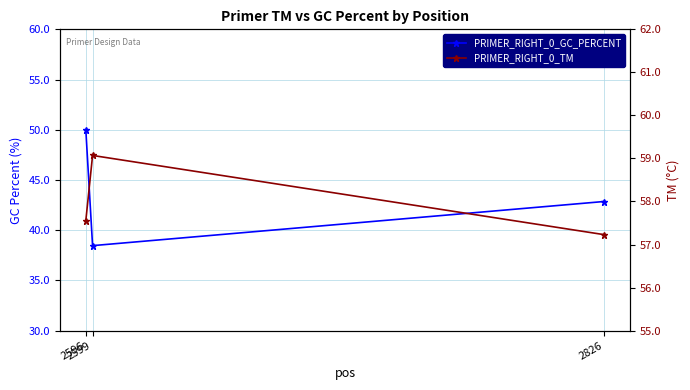

The value of PRIMER_RIGHT_0_GC_PERCENT at 2599 is 17.4. True or false?

False